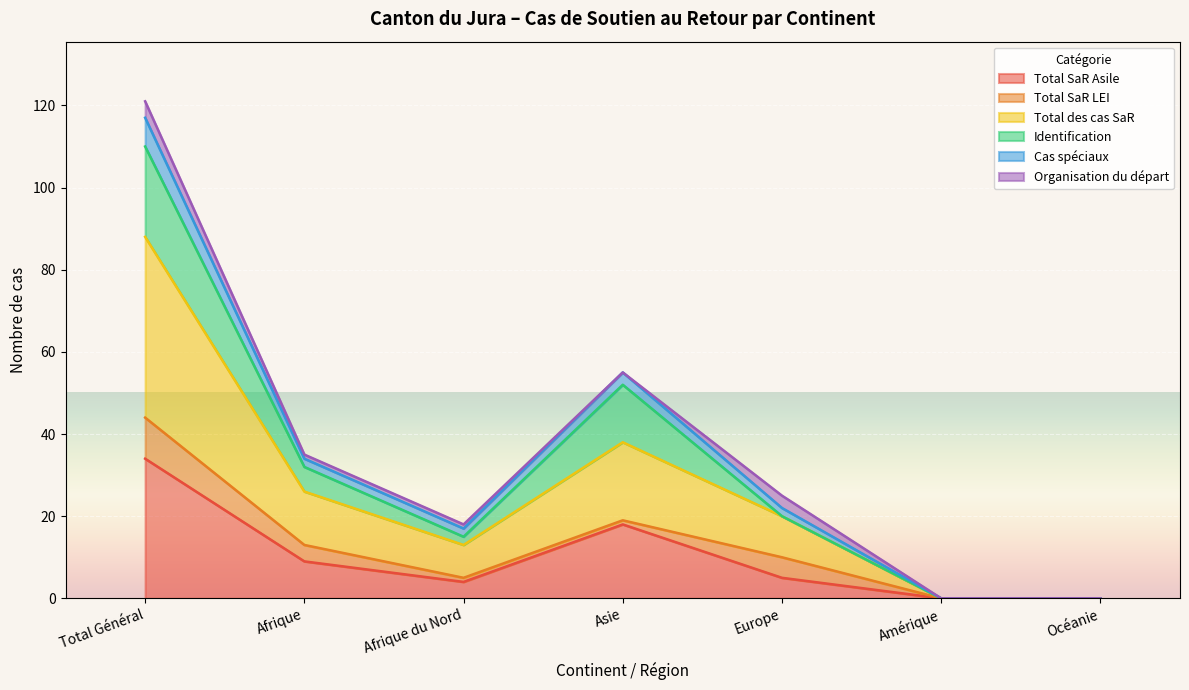

Where does the Total SaR Asile series first go above 5?

Total Général